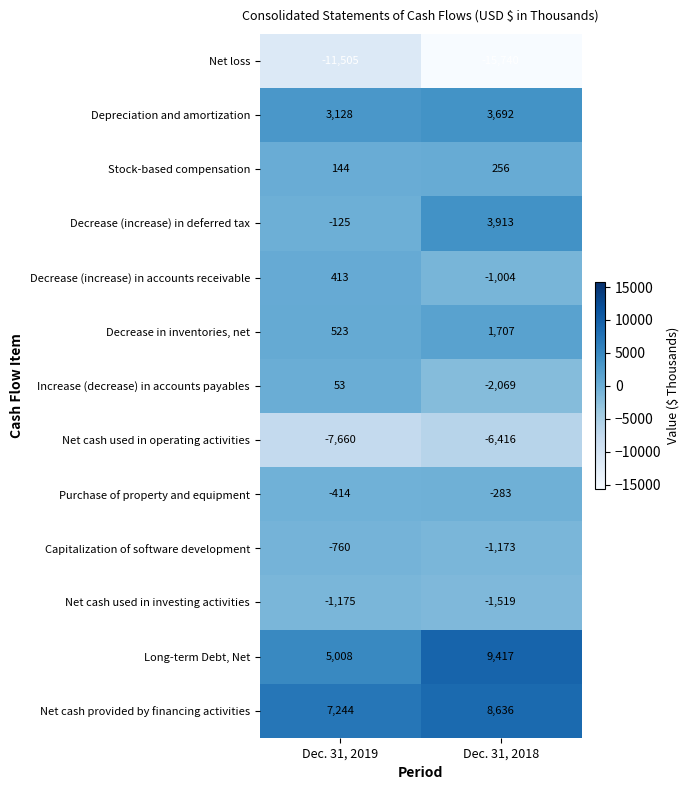

Rank the series at Dec. 31, 2019 from highest to lowest value.

Net cash provided by financing activities, Long-term Debt, Net, Depreciation and amortization, Decrease in inventories, net, Decrease (increase) in accounts receivable, Stock-based compensation, Increase (decrease) in accounts payables, Decrease (increase) in deferred tax, Purchase of property and equipment, Capitalization of software development, Net cash used in investing activities, Net cash used in operating activities, Net loss